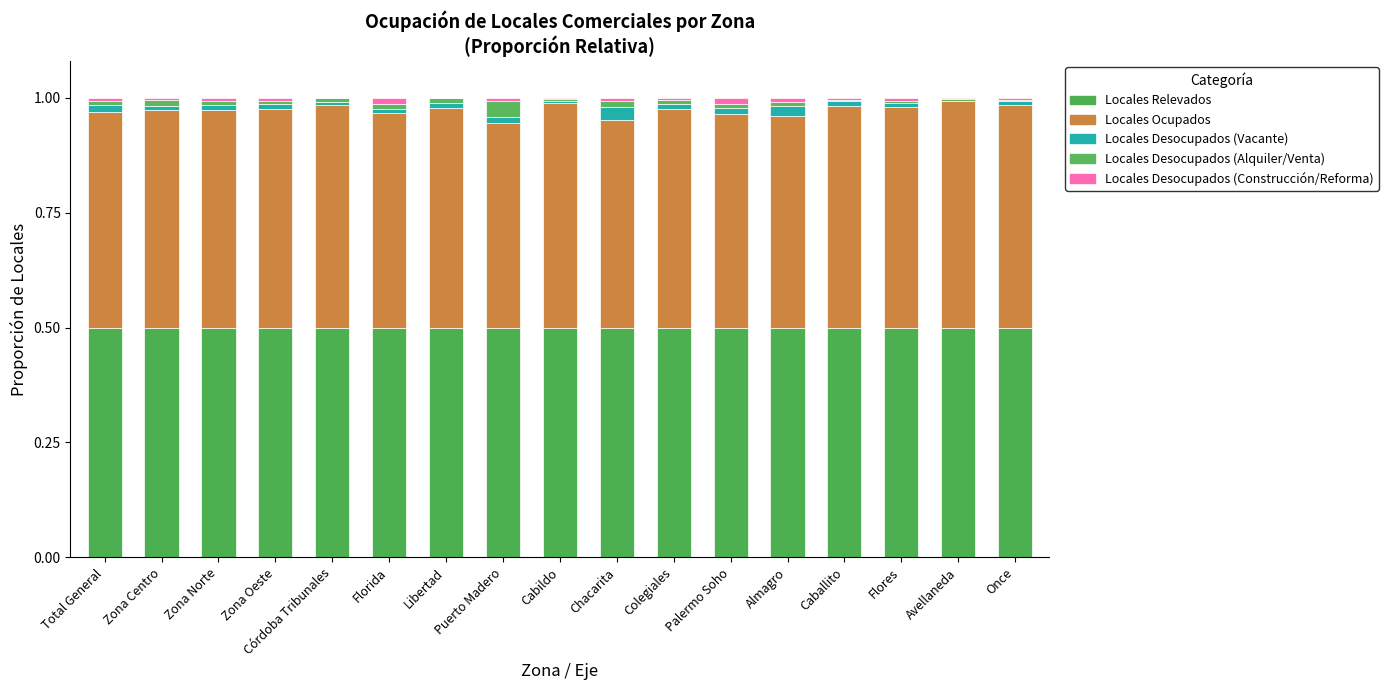

What is the total value across all series at Flores?

1.0